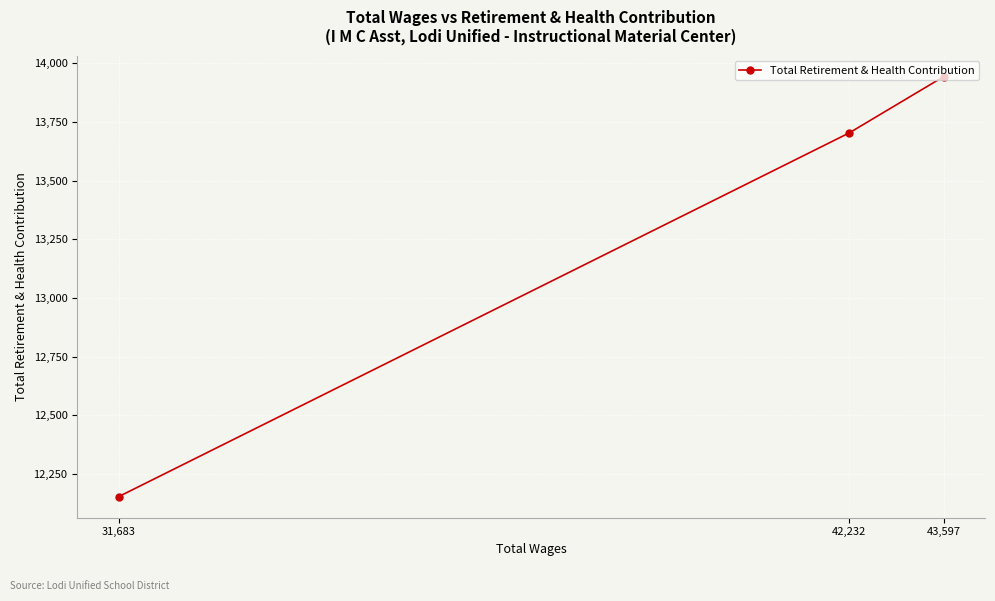

What is the value of the 1st point from the left?

12154